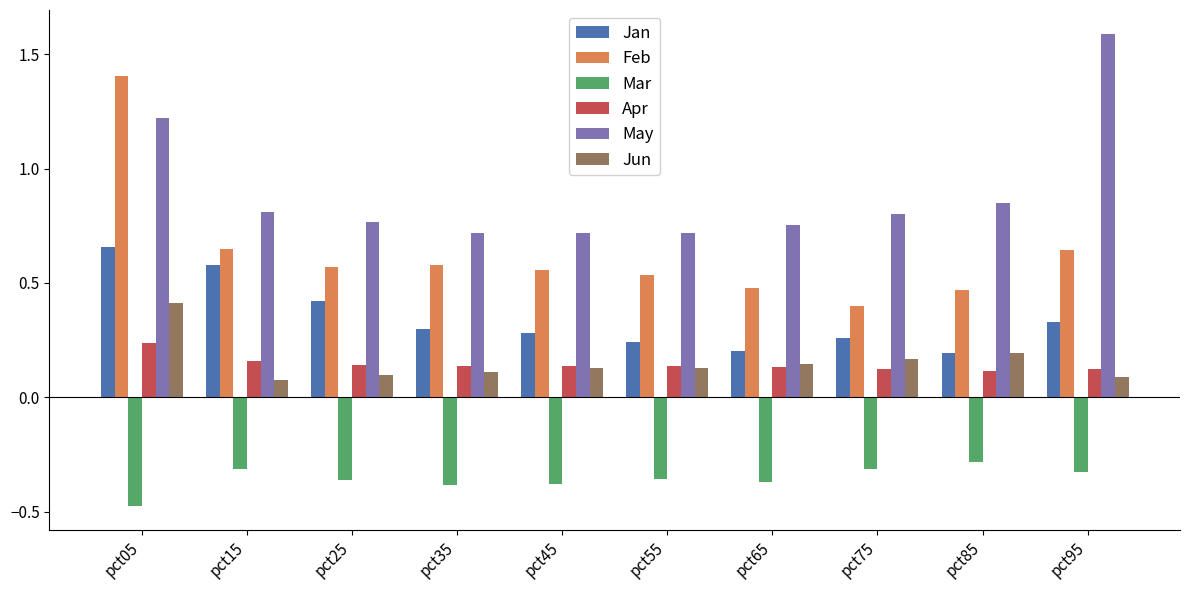

Rank the series by their maximum value, from highest to lowest.

May, Feb, Jan, Jun, Apr, Mar